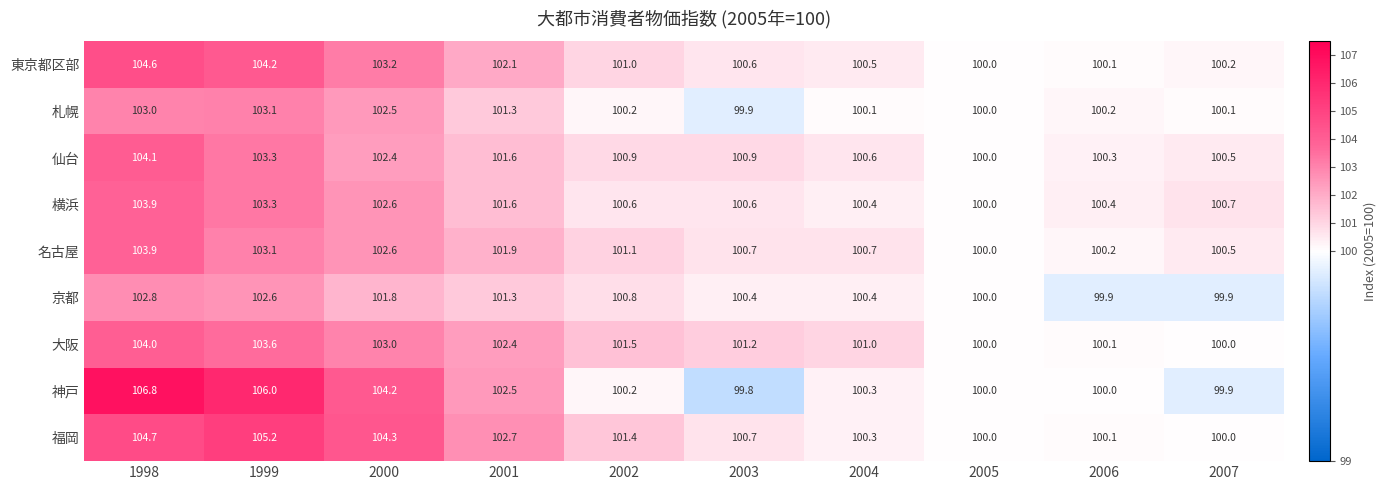

Which category has the lowest value across all series?

2003